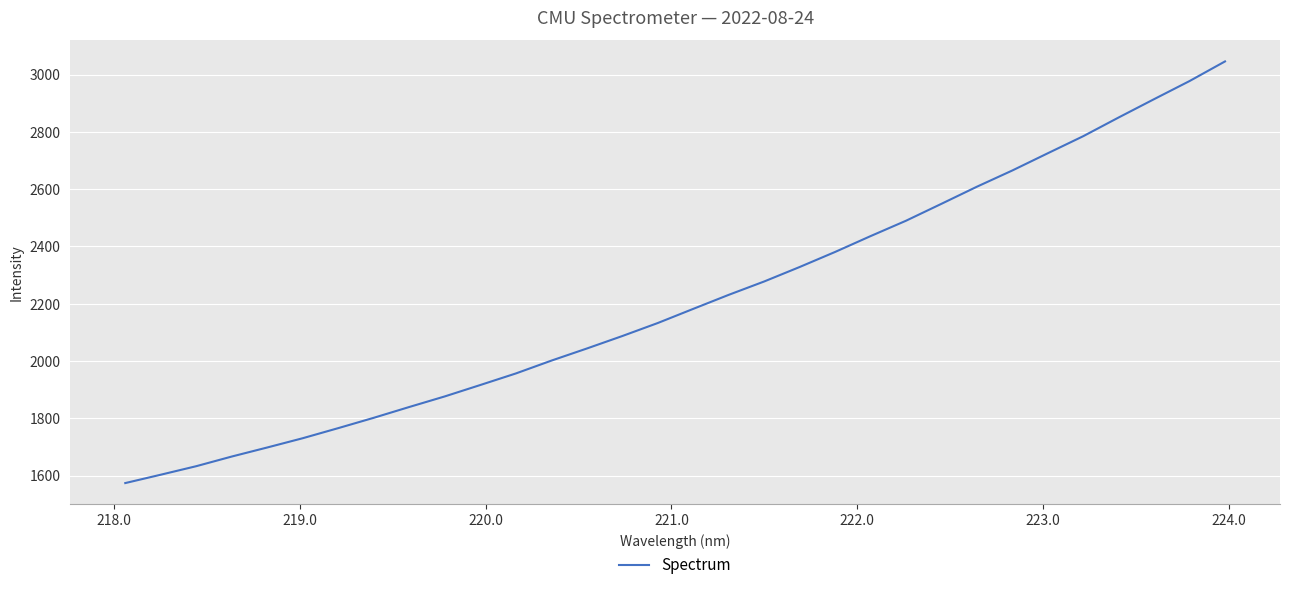

True or false: the data has more than 1 interior local peaks.

False